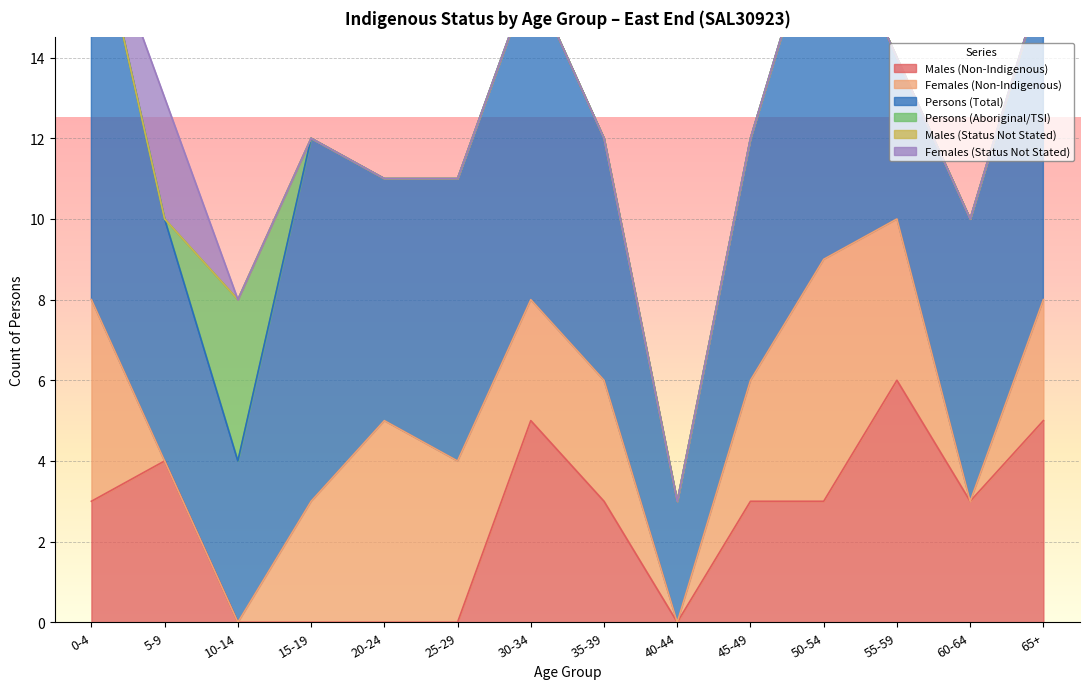

Reading left to right, transcribe all the data shown in this chart.

Males (Non-Indigenous): 3	4	0	0	0	0	5	3	0	3	3	6	3	5
Females (Non-Indigenous): 5	0	0	3	5	4	3	3	0	3	6	4	0	3
Persons (Total): 10	6	4	9	6	7	8	6	3	6	9	4	7	8
Persons (Aboriginal/TSI): 0	0	4	0	0	0	0	0	0	0	0	0	0	0
Males (Status Not Stated): 0	0	0	0	0	0	0	0	0	0	0	0	0	0
Females (Status Not Stated): 0	3	0	0	0	0	0	0	0	0	0	0	0	0